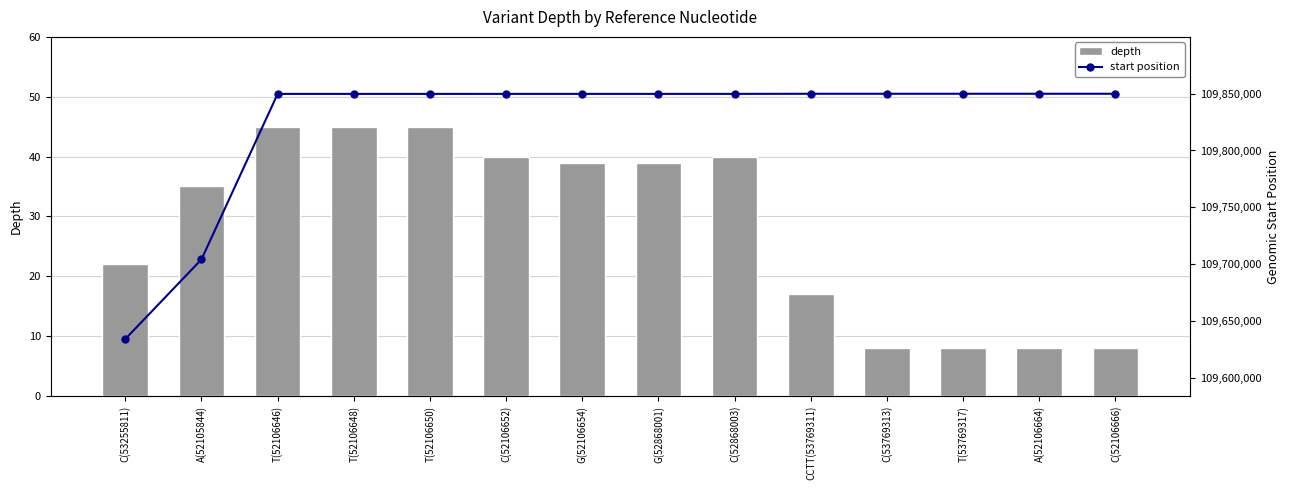

At which label does depth first exceed 39?

T(52106646)